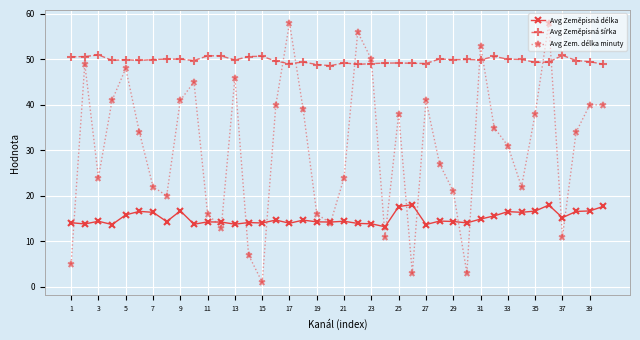

At how many categories does at least one series exceed 42?

40